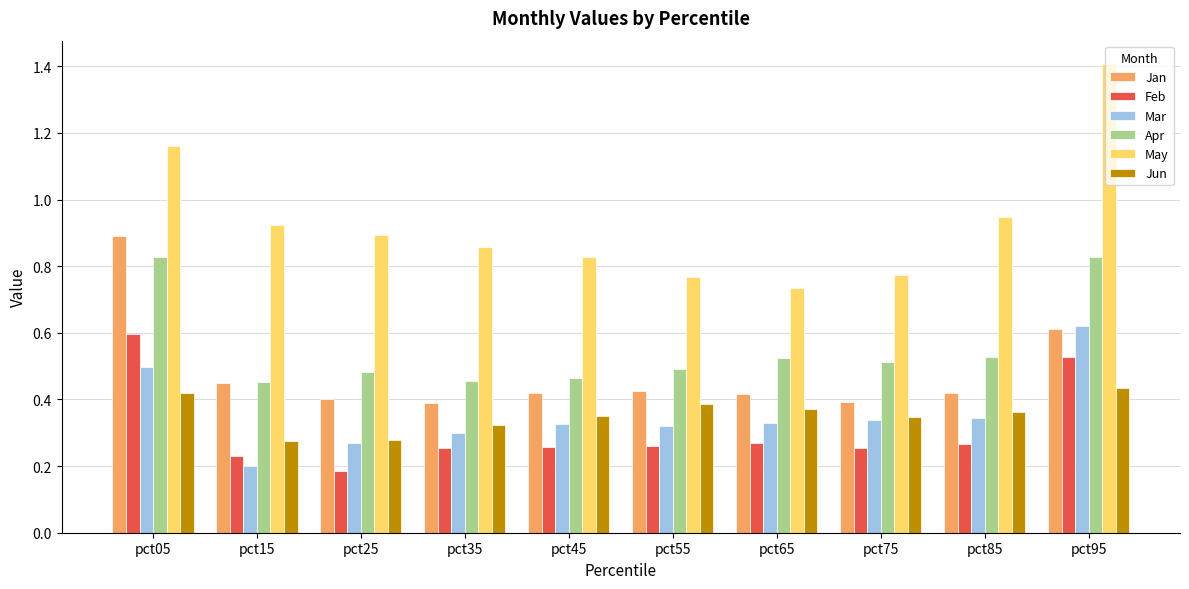

Which series has the widest spread of values?

May